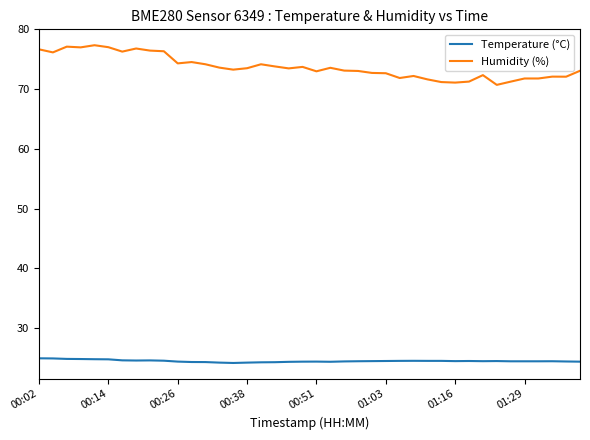

Rank the series by their average value, from highest to lowest.

Humidity (%), Temperature (°C)